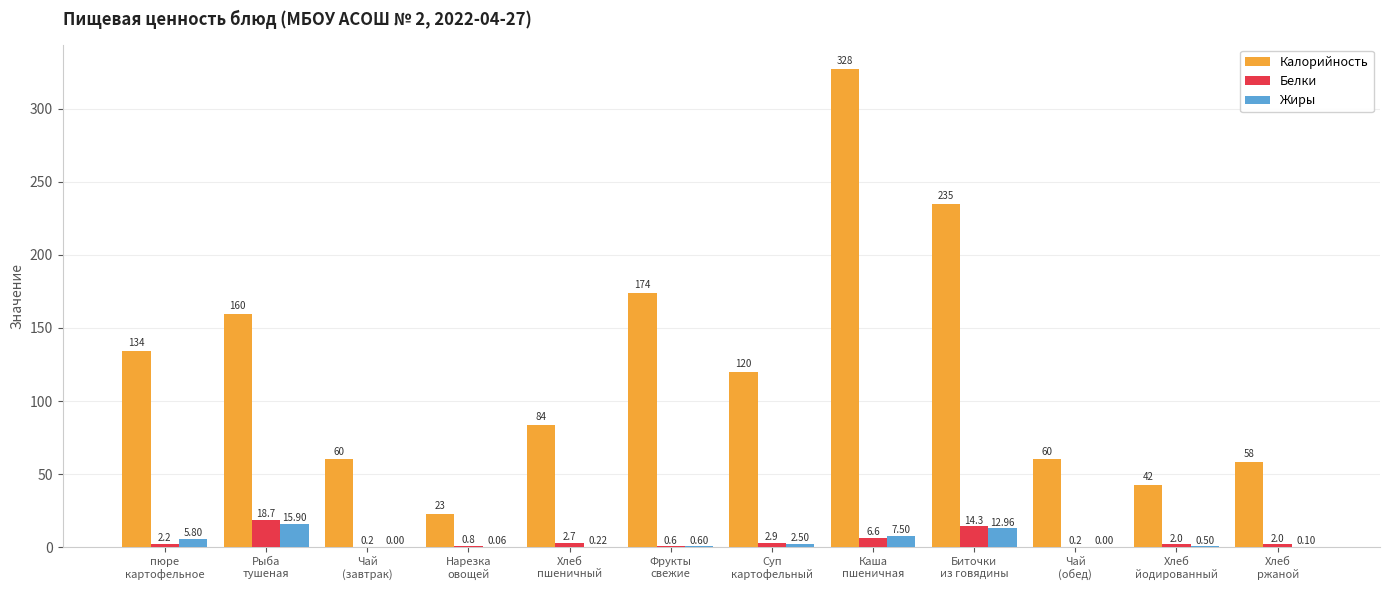

Which series has the largest total across all categories?

Калорийность